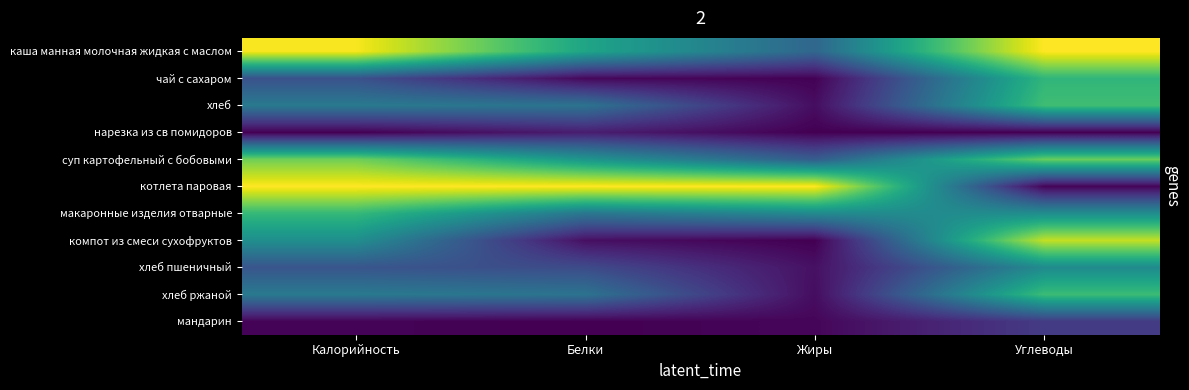

Is the value of котлета паровая at Жиры greater than the value of компот из смеси сухофруктов at Белки?

Yes